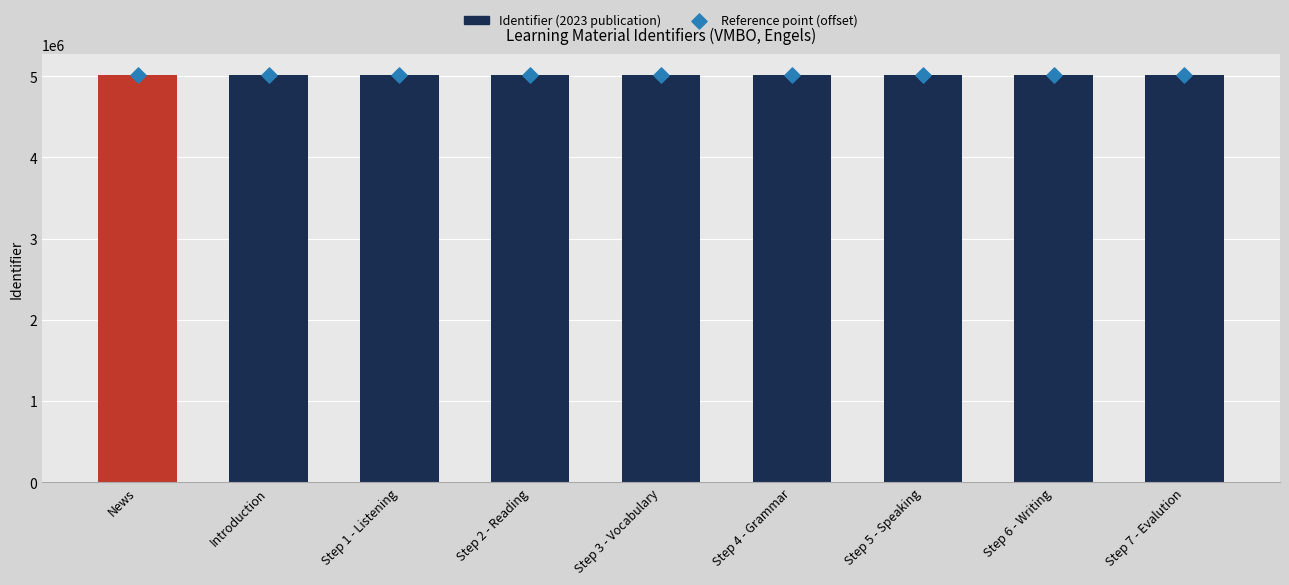

What is the total value across all series at Step 6 - Writing?

10043495